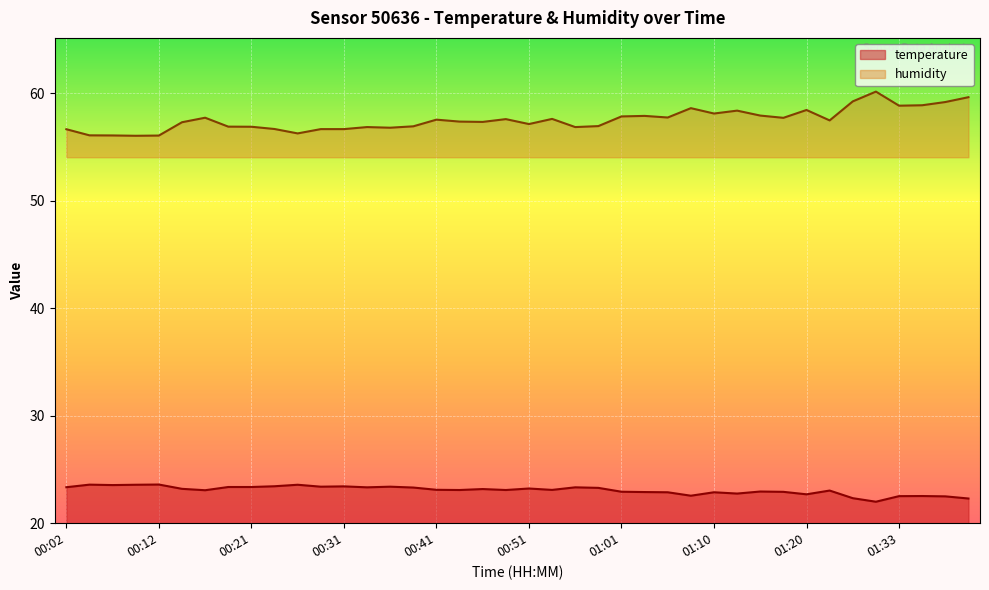

What is the average value of the temperature series?

23.1